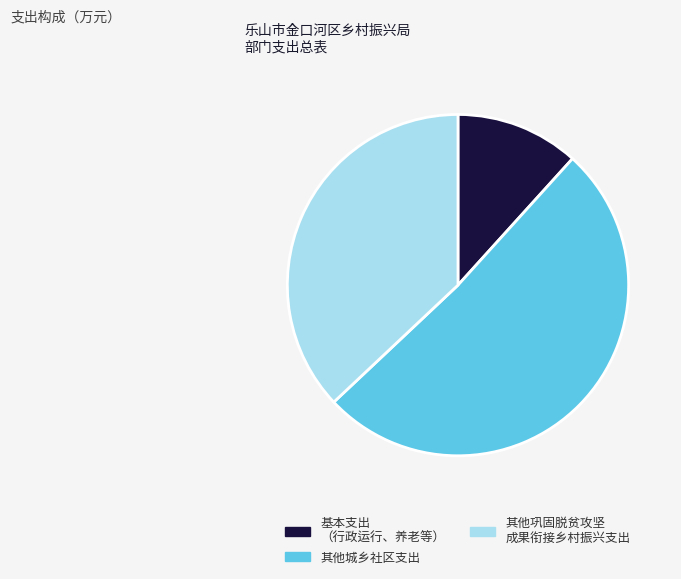

Is it true that 基本支出 （行政运行、养老等） is 5% of the pie?

False